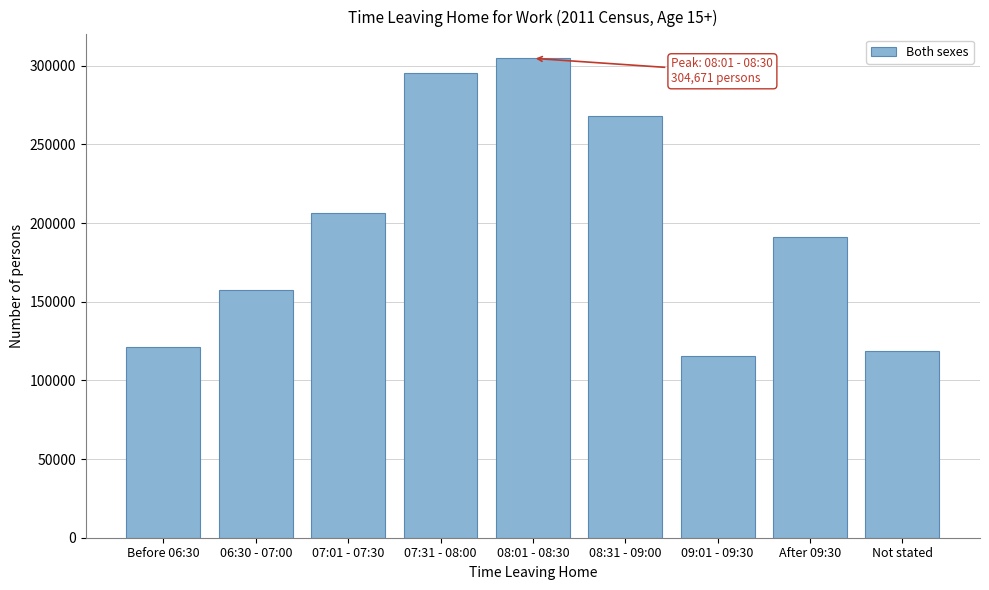

Reading right to left, extract all data points from this chart.

118794	191016	115692	267989	304671	295131	206231	157570	121306